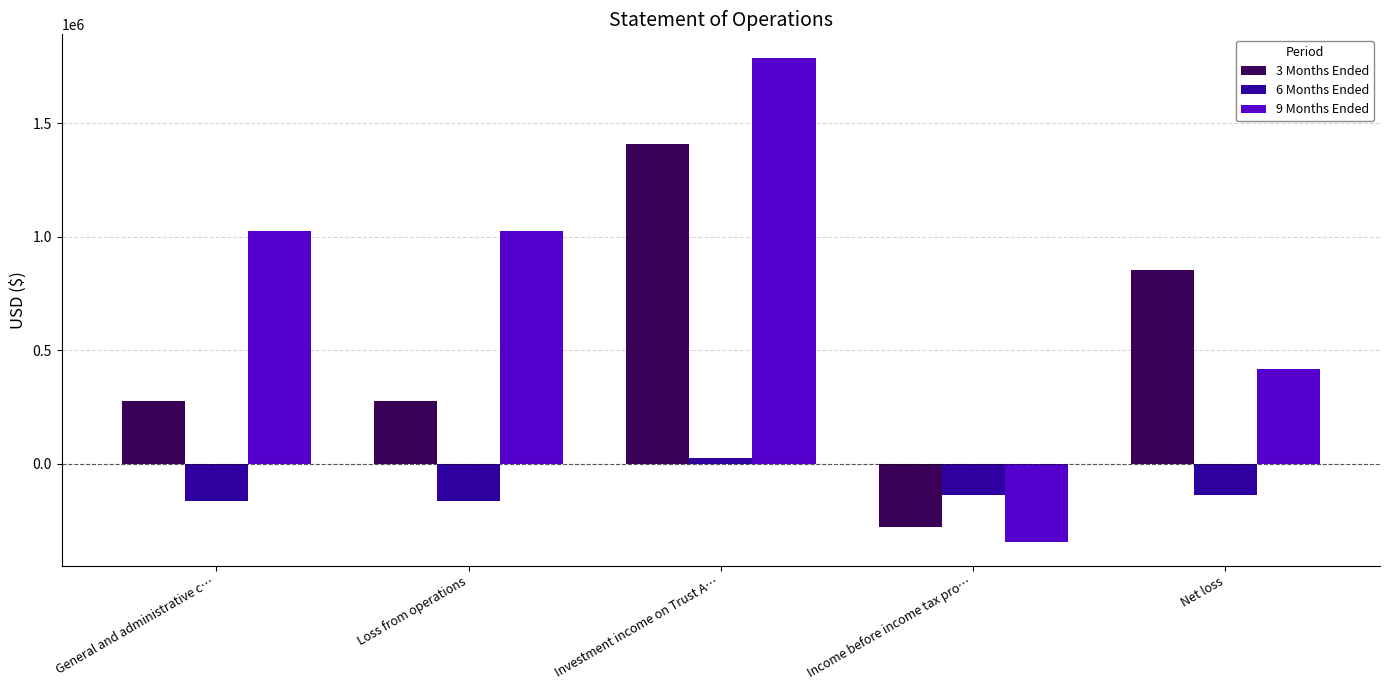

List the series in order of their overall mean, highest first.

9 Months Ended, 3 Months Ended, 6 Months Ended